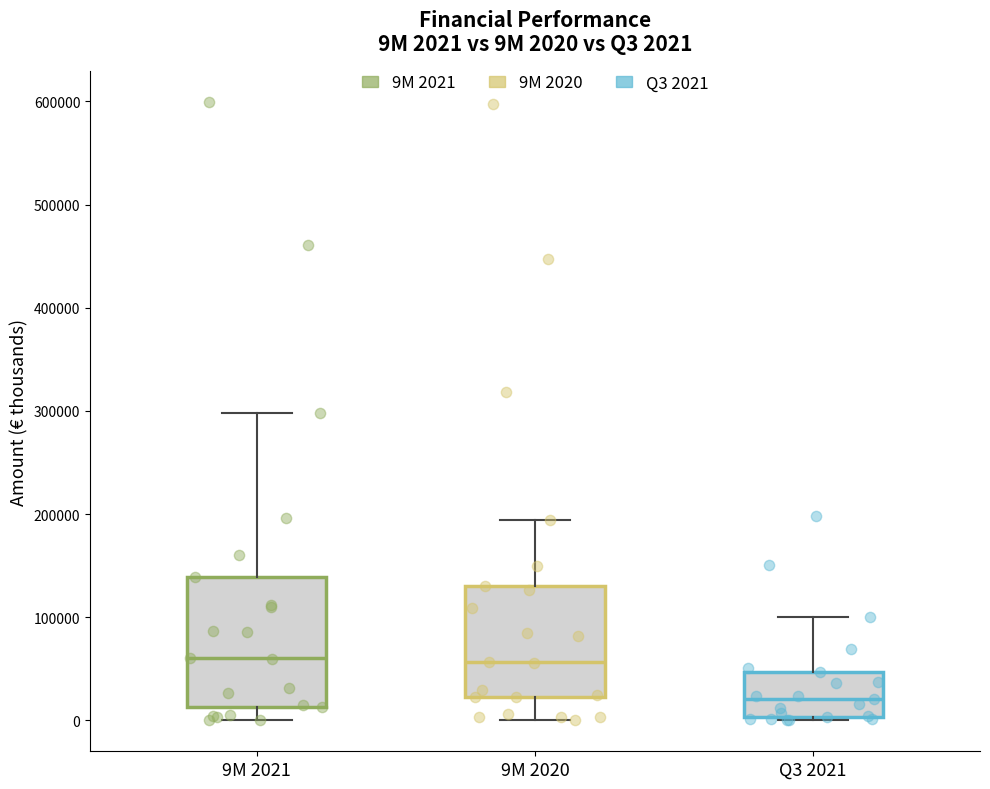

Comparing the boxes themselves (not the whiskers), which one is the tallest?

9M 2021